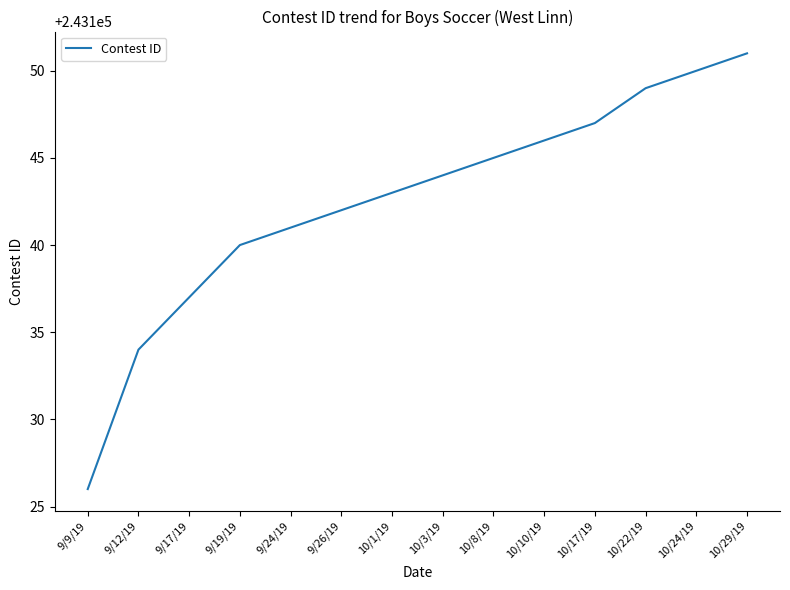

Reading left to right, what are all the values shown in this chart?

243126	243134	243137	243140	243141	243142	243143	243144	243145	243146	243147	243149	243150	243151